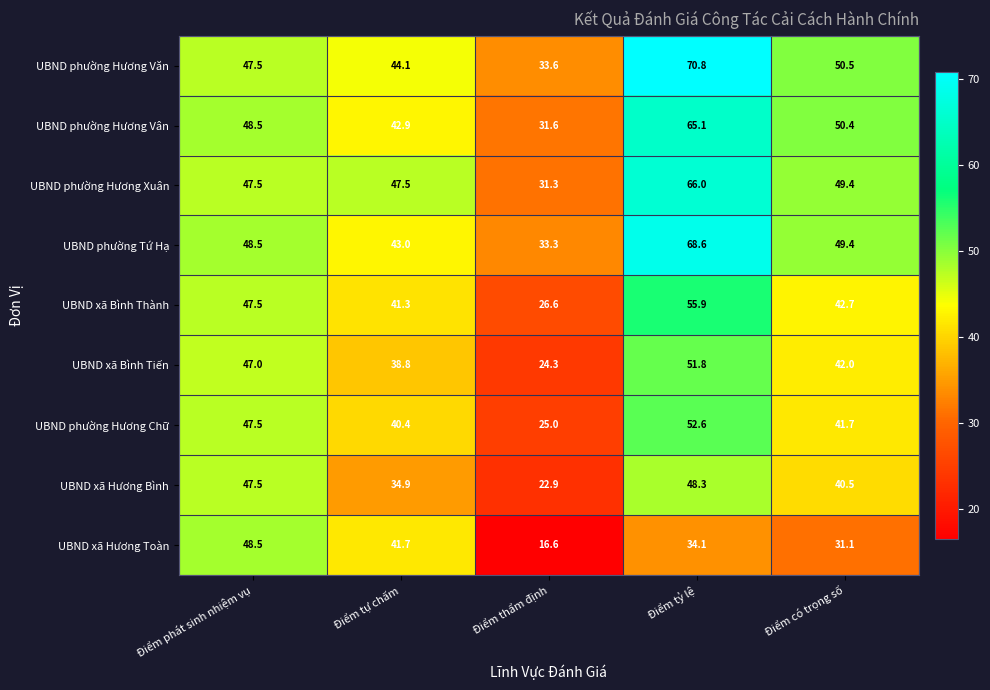

What is the difference between the second highest and second lowest values in the UBND phường Tứ Hạ series?

6.4